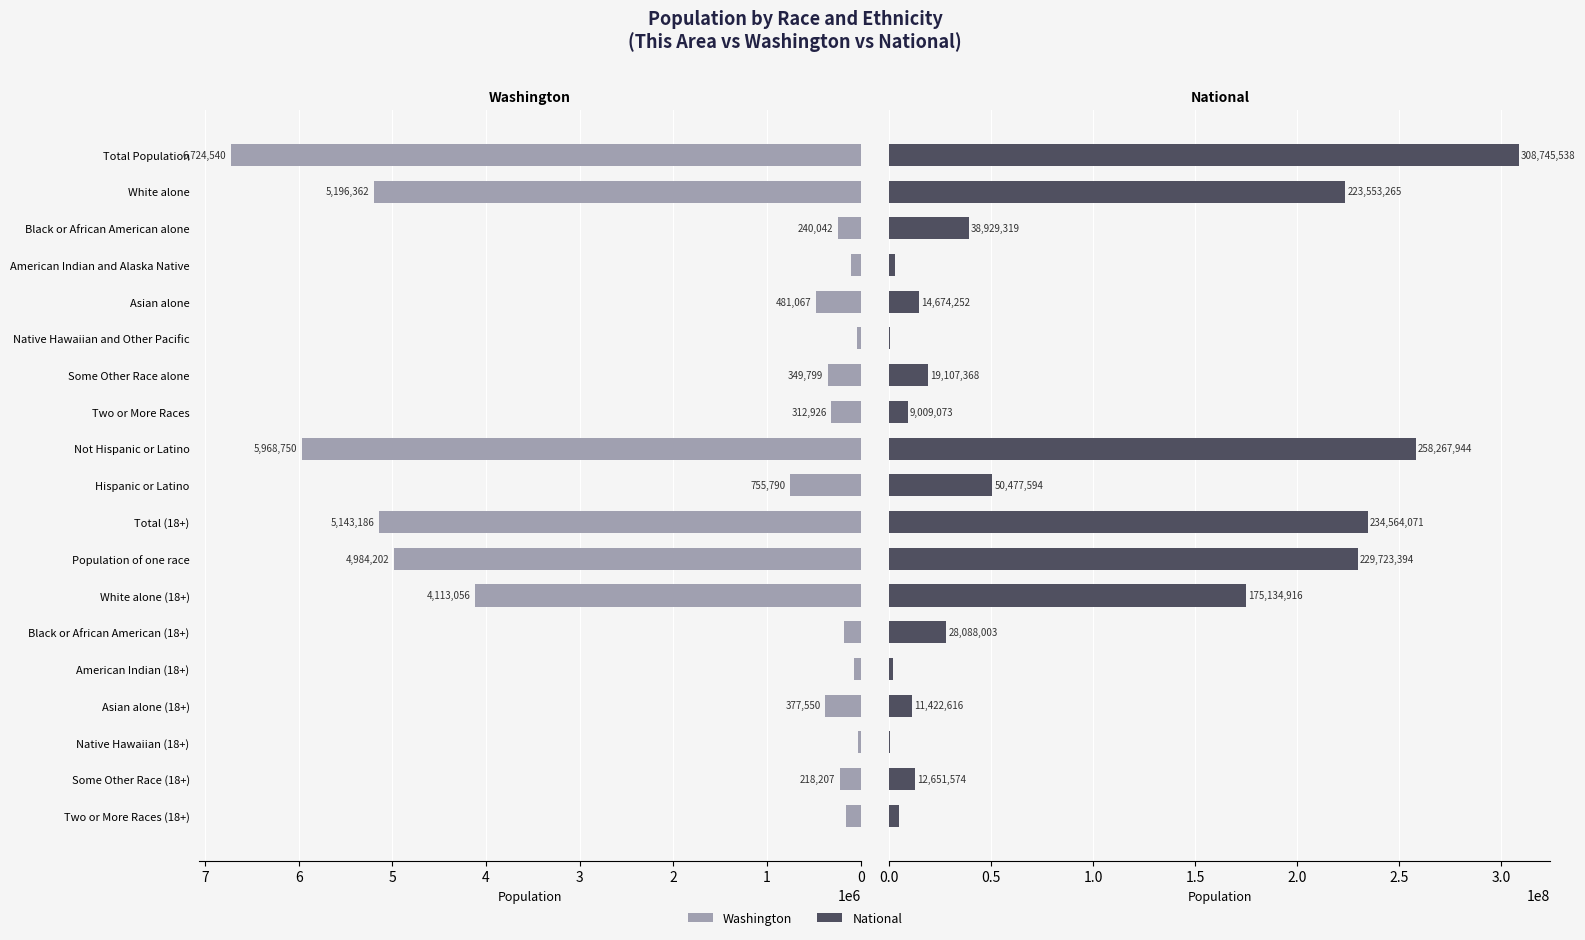

Is it true that National equals 428975841 at Total Population?

False